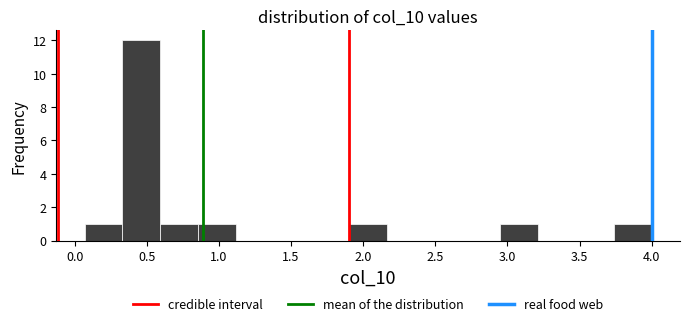

Reading left to right, transcribe this chart: for each bar, give the range it covers on the x-axis and its height. Neither the bar edges nor the heights are printed on the chart, so give them approximately, as read against the axes.

0.05 to 0.35: 1
0.35 to 0.60: 12
0.60 to 0.85: 1
0.85 to 1.10: 1
1.10 to 1.40: 0
1.40 to 1.65: 0
1.65 to 1.90: 0
1.90 to 2.15: 1
2.15 to 2.45: 0
2.45 to 2.70: 0
2.70 to 2.95: 0
2.95 to 3.20: 1
3.20 to 3.50: 0
3.50 to 3.75: 0
3.75 to 4.00: 1